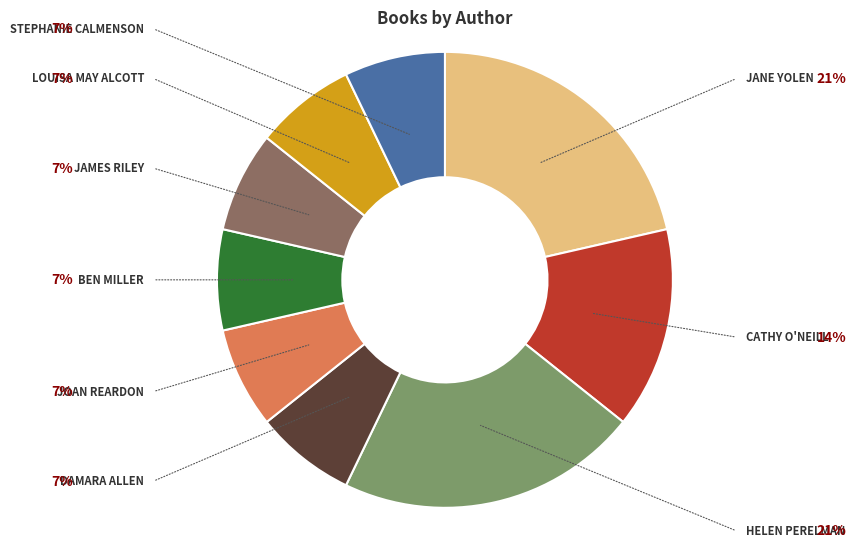

Count the number of slices in the pie.

9